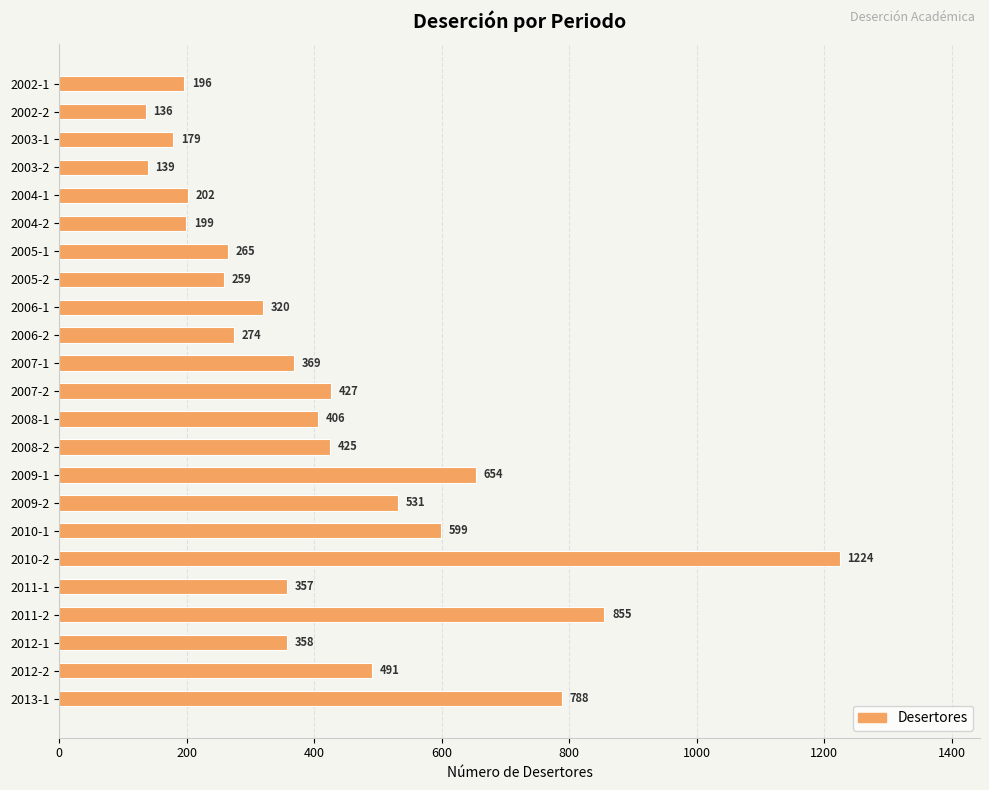

How many categories are shown in the chart?

23